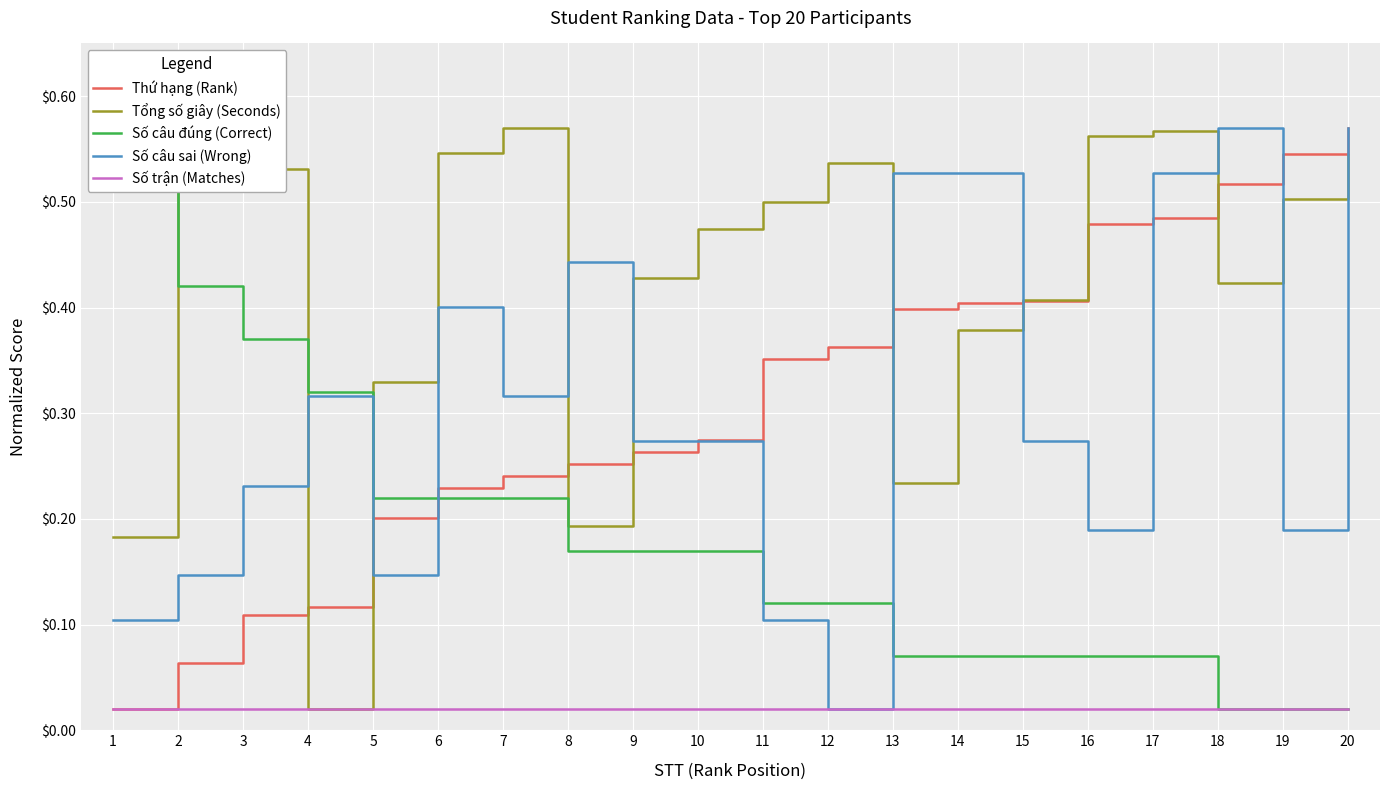

Which has a higher value, 14 or 11?

14